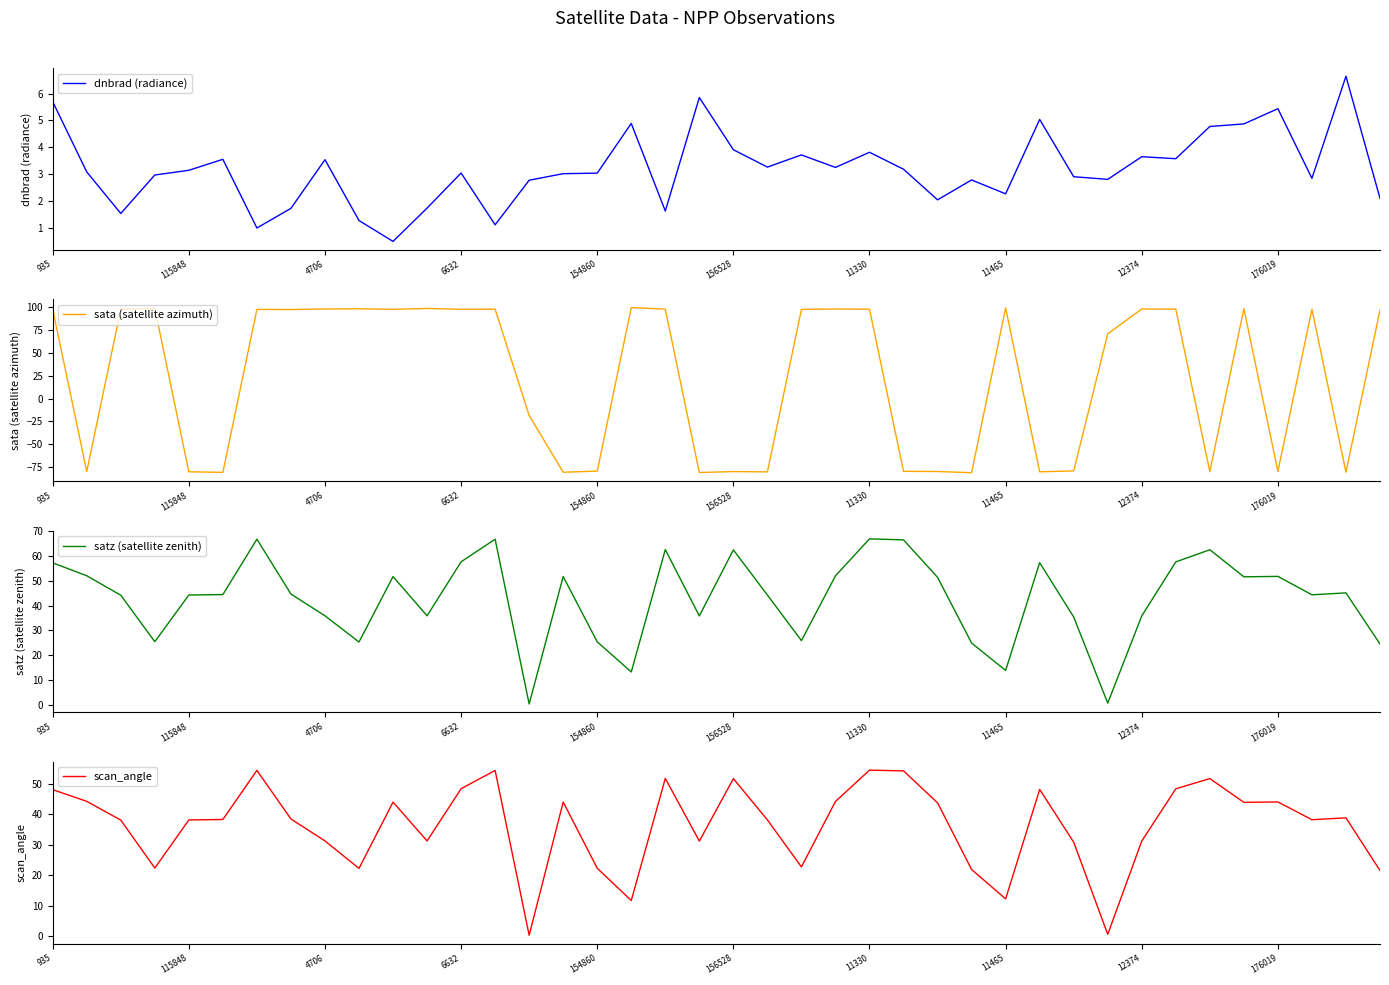

The value of dnbrad (radiance) at 154860 is 1.5. True or false?

False